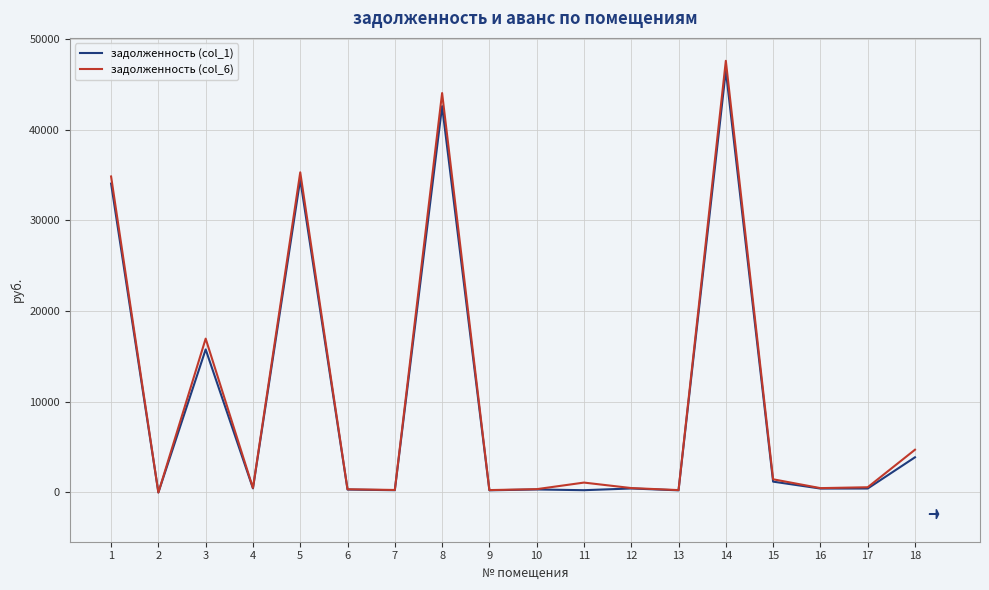

What is the difference between the maximum and minimum values in the задолженность (col_1) series?

46529.0